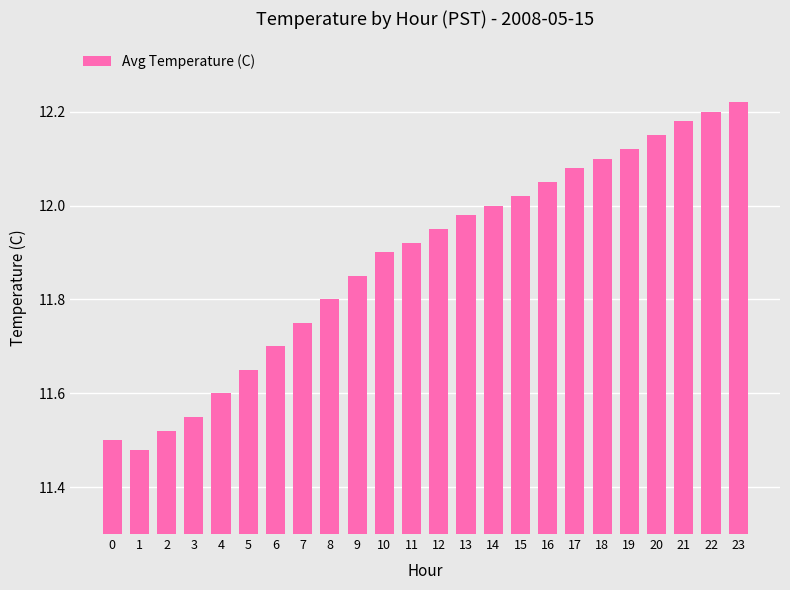

Approximately how many times larger is the value at 23 compared to 7?

1.0